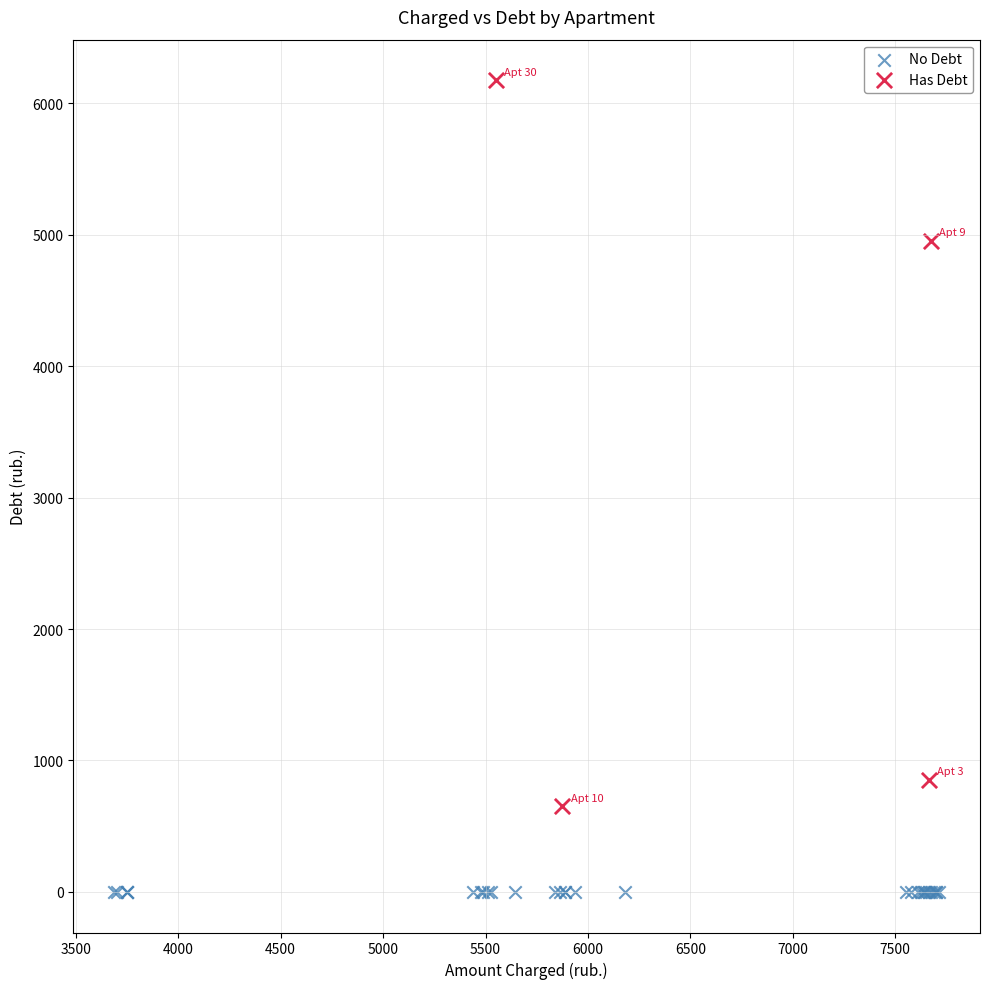

Which series contains the lowest Y value?

No Debt